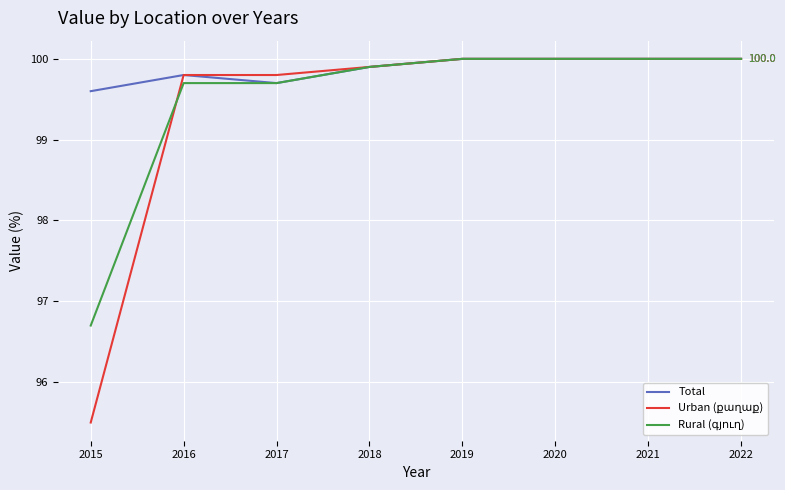

What value does the Total series have at 2020?

100.0